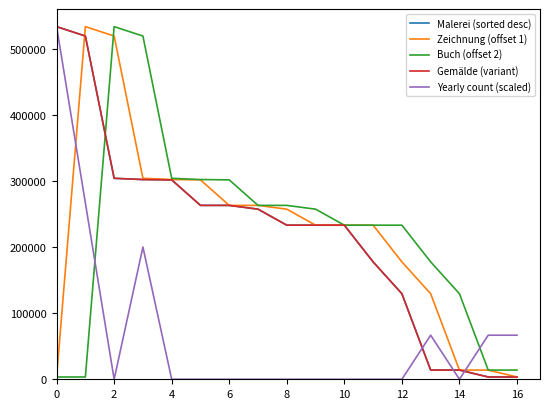

In Buch (offset 2), how many points are lower than both neighbors (excluding endpoints)?

1